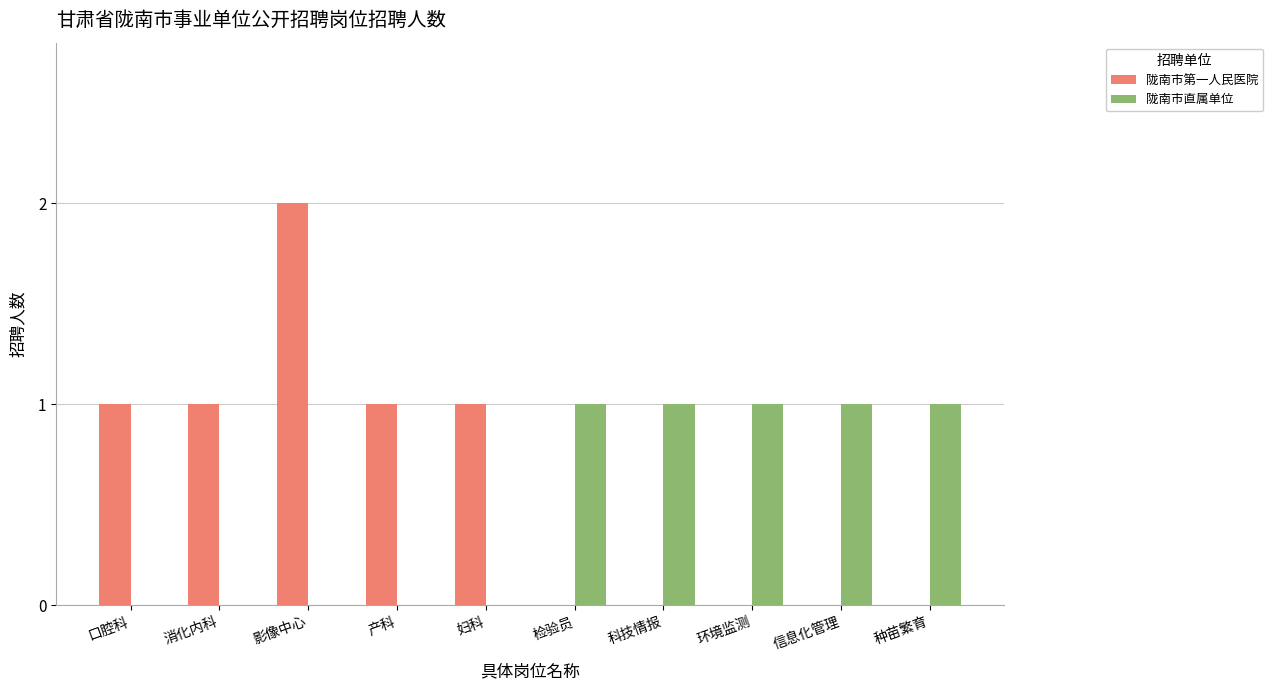

The value of 陇南市第一人民医院 at 检验员 is -1. True or false?

False